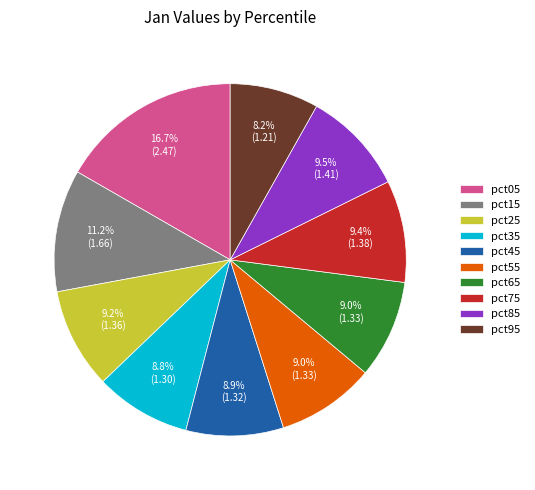

To the nearest percent, what is the average slice percentage?

10%